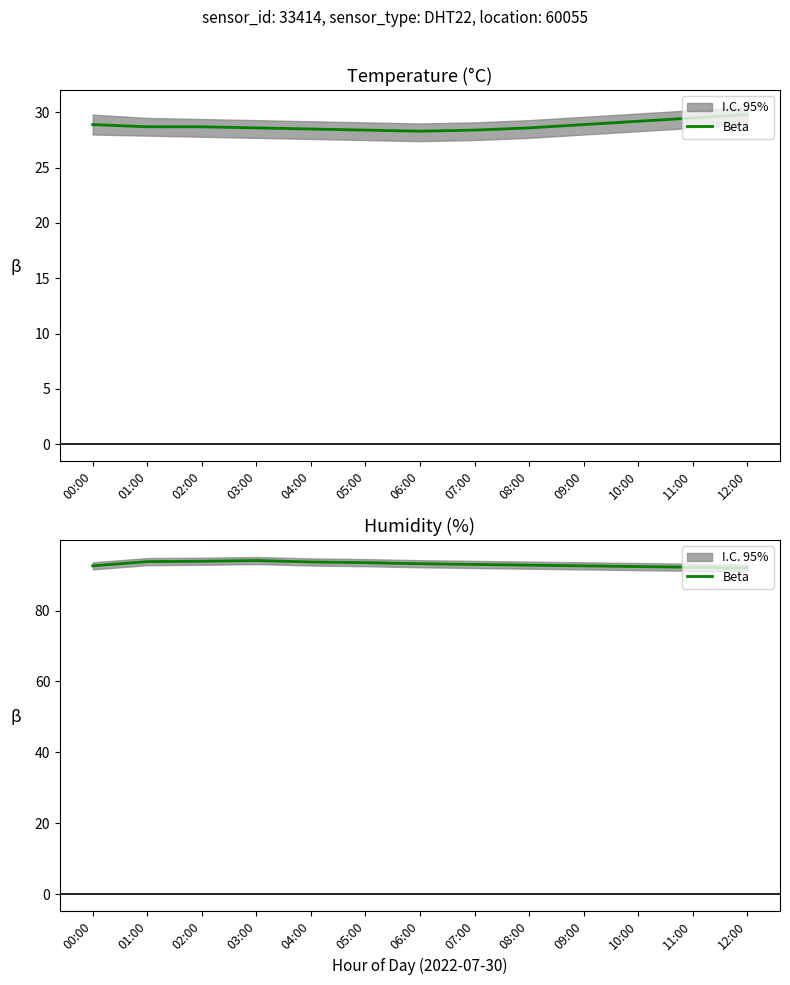

What is the ratio of the value at 09:00 to the value at 11:00?

1.0